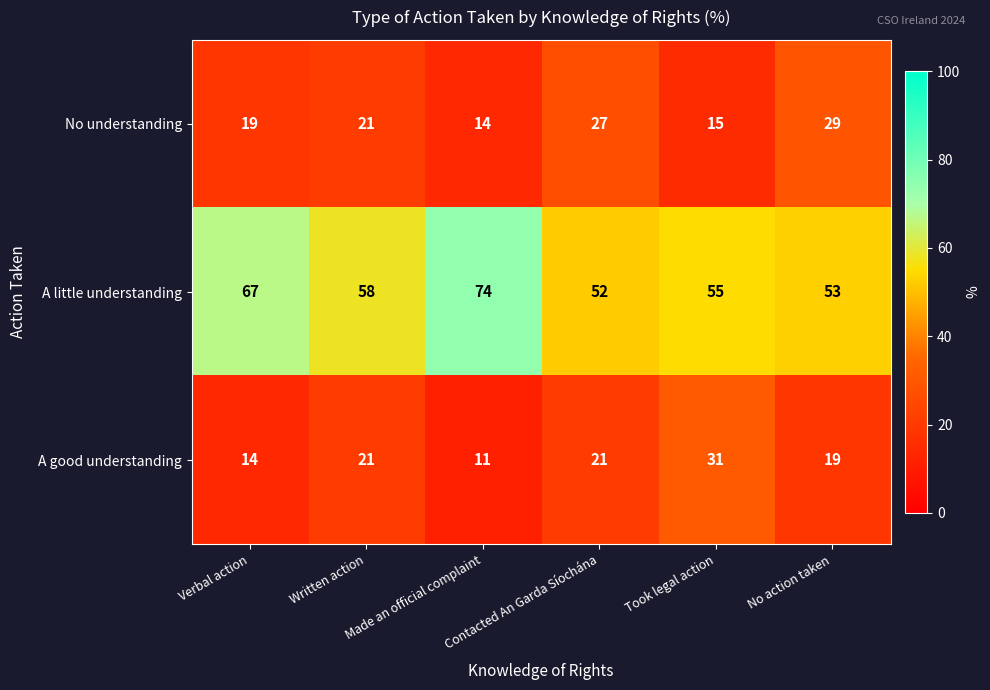

Is the value of A little understanding at Took legal action greater than the value of A good understanding at Made an official complaint?

Yes